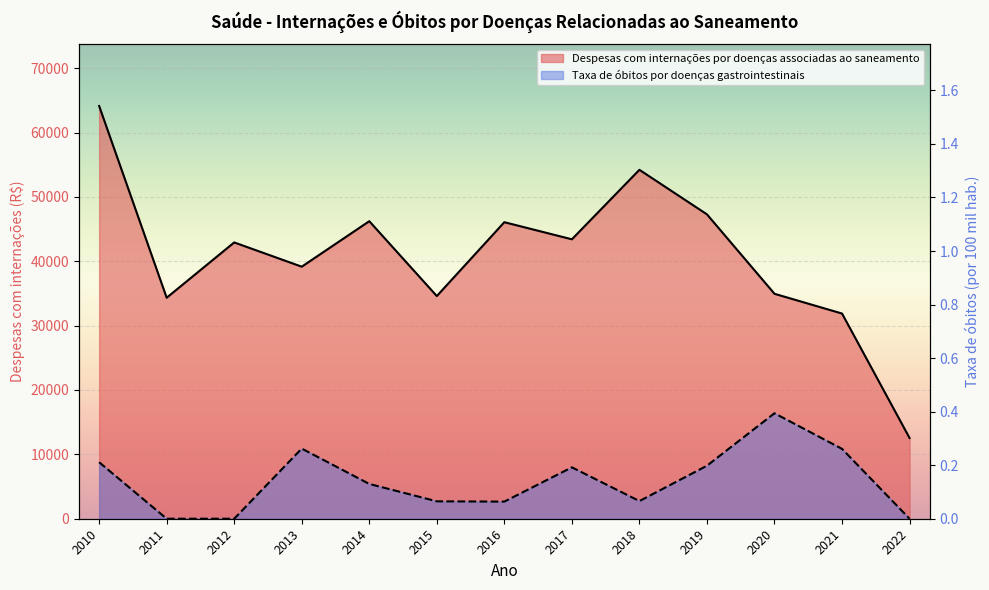

Which has a higher value, 2010 or 2011?

2010